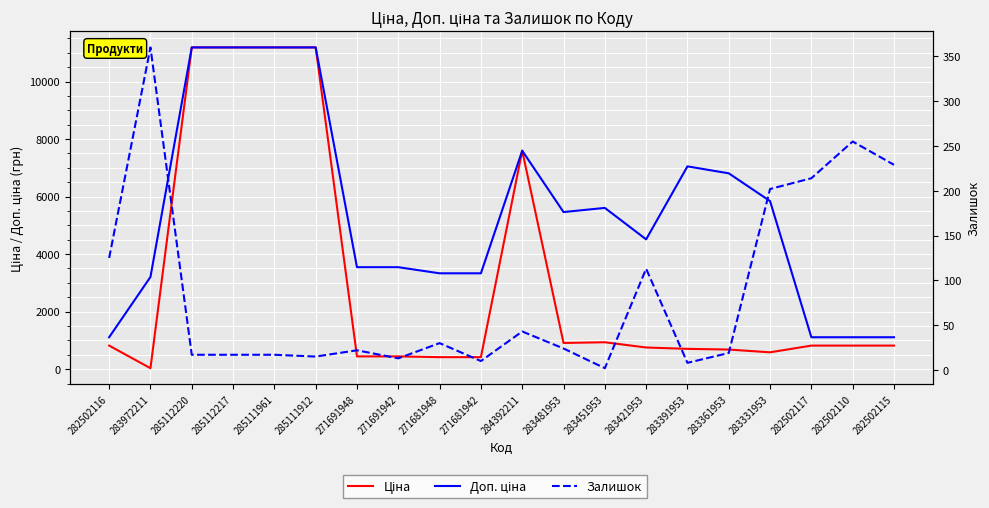

What is the total value across all series at 283421953?

5378.5